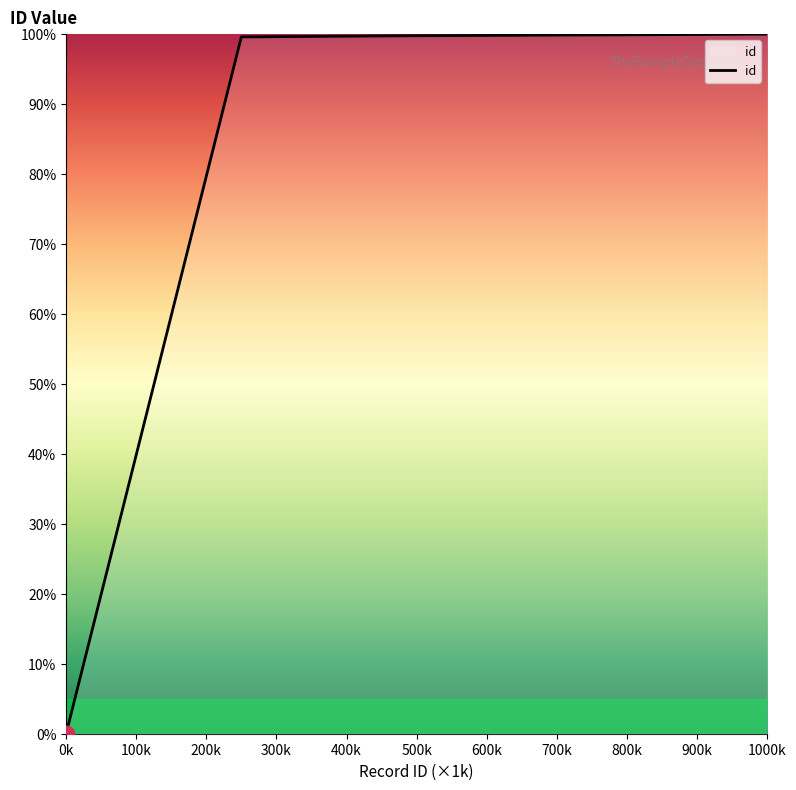

What is the greatest value displayed?

100.0